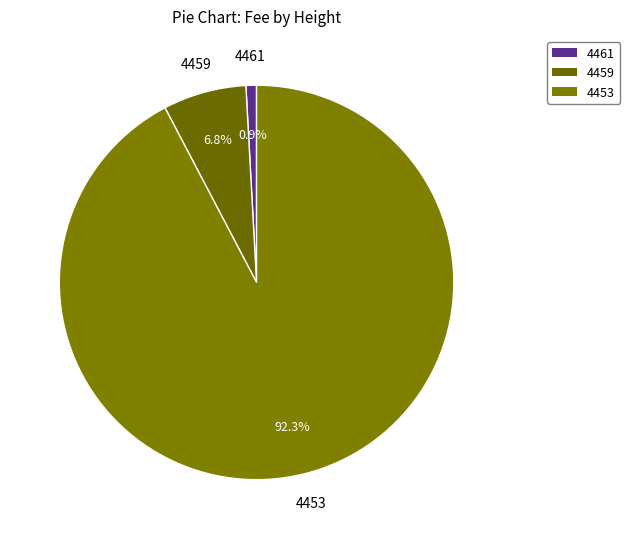

Which category accounts for the majority?

4453